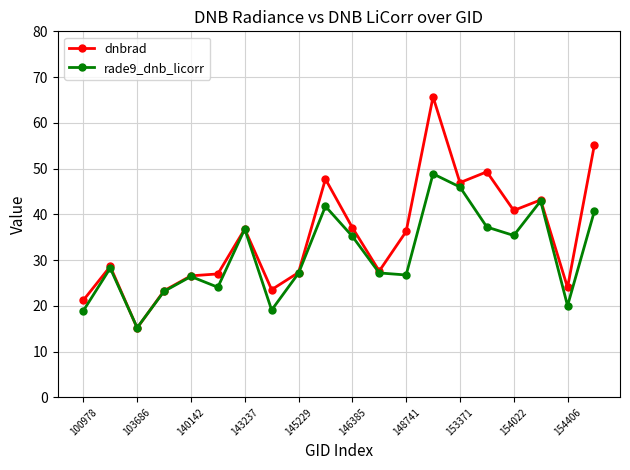

List the series in order of their overall mean, highest first.

dnbrad, rade9_dnb_licorr